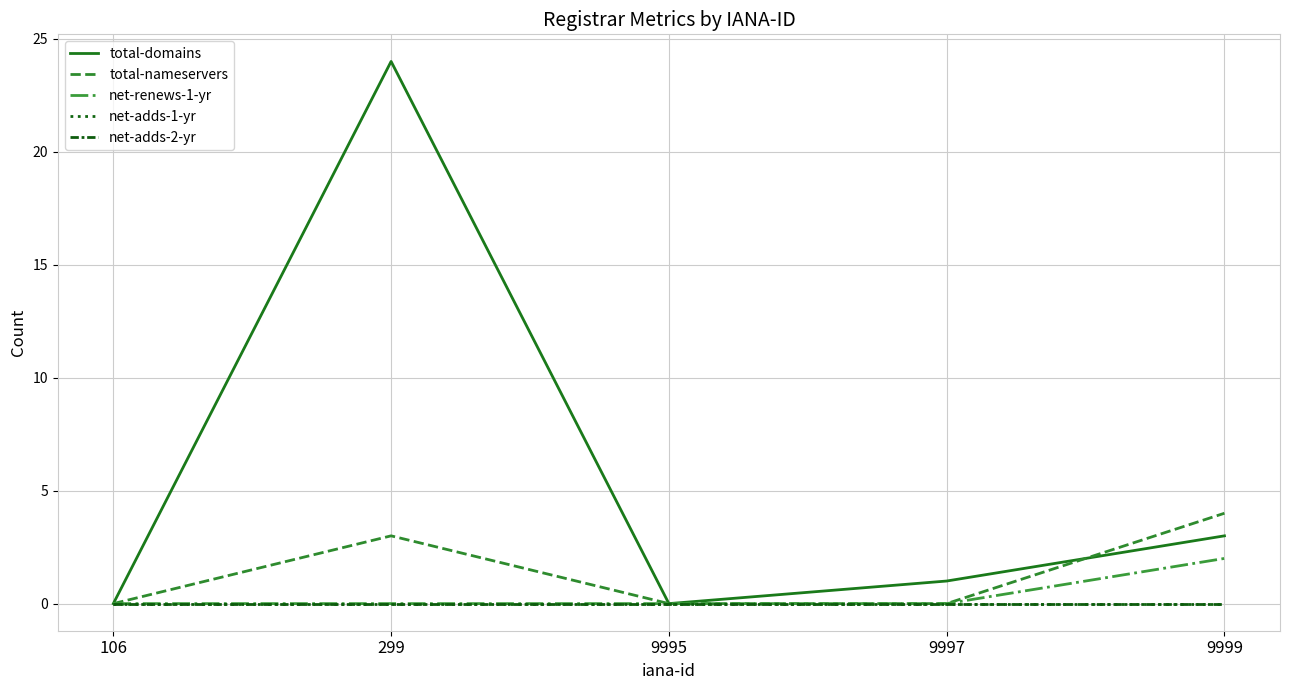

Is this an area chart (filled region under the line)?

No